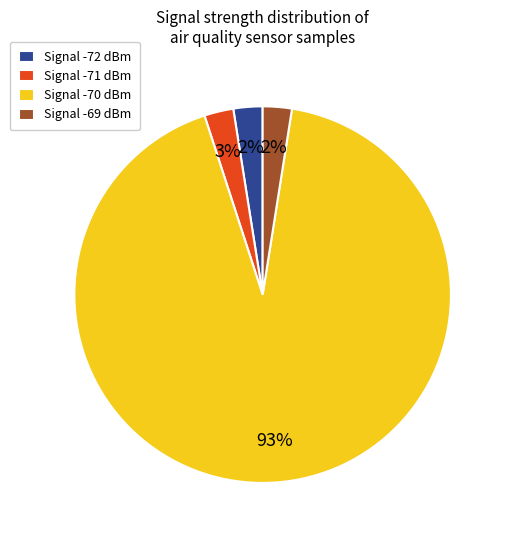

What is the ratio of the value at Signal -72 dBm to the value at Signal -69 dBm?

1.0